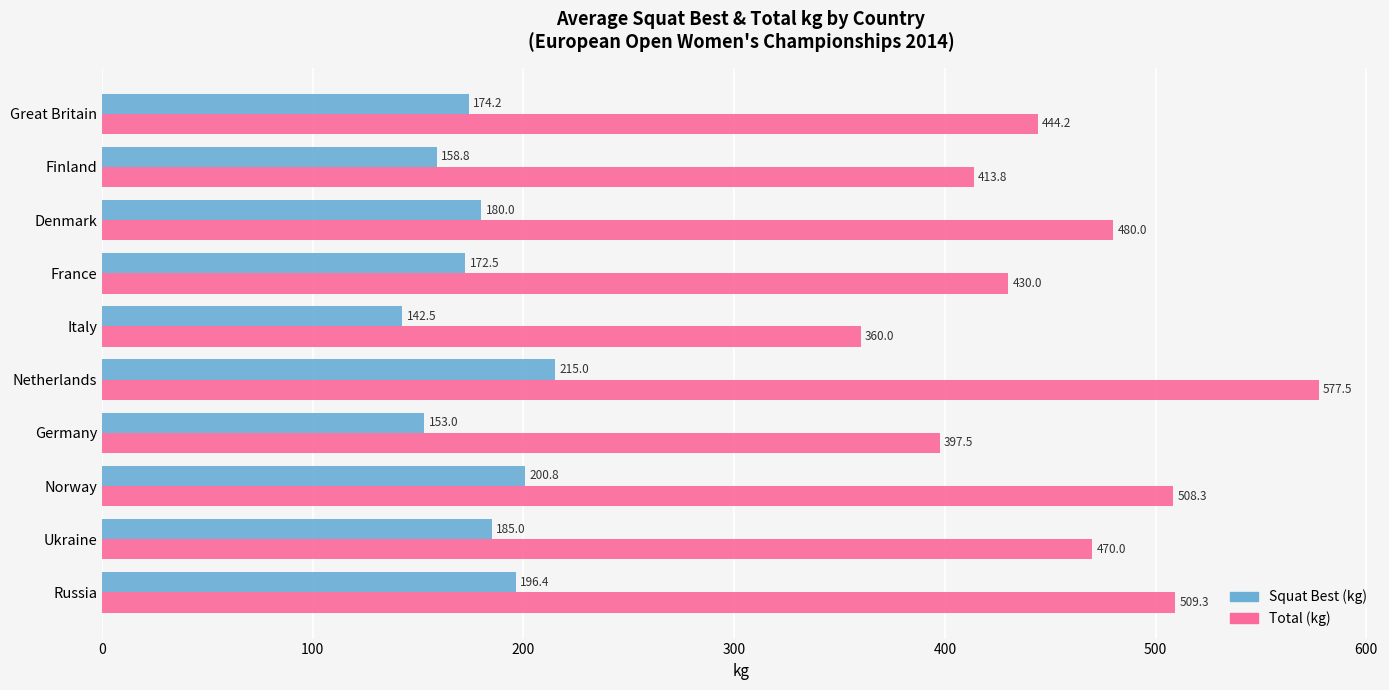

What is the difference between the maximum and minimum values in the Squat Best (kg) series?

72.5